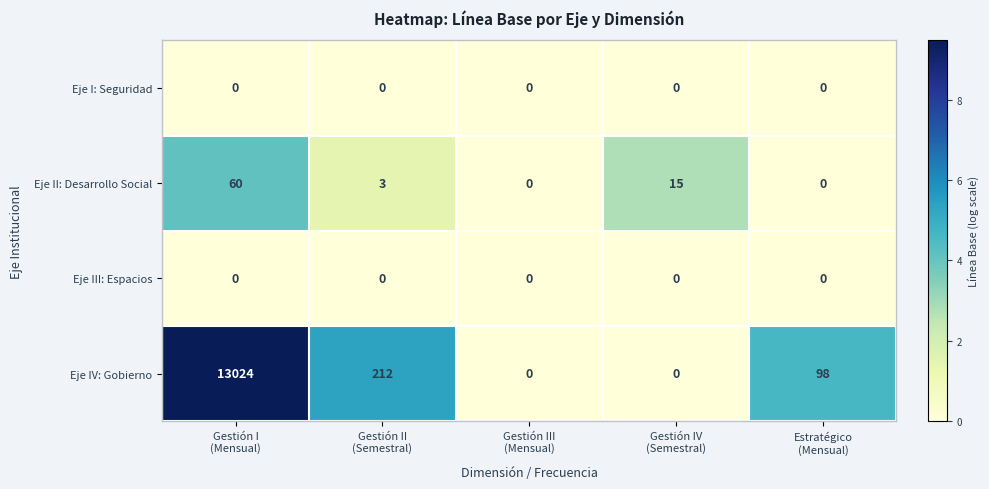

What is the difference between the maximum and second lowest values in the Eje IV: Gobierno series?

13024